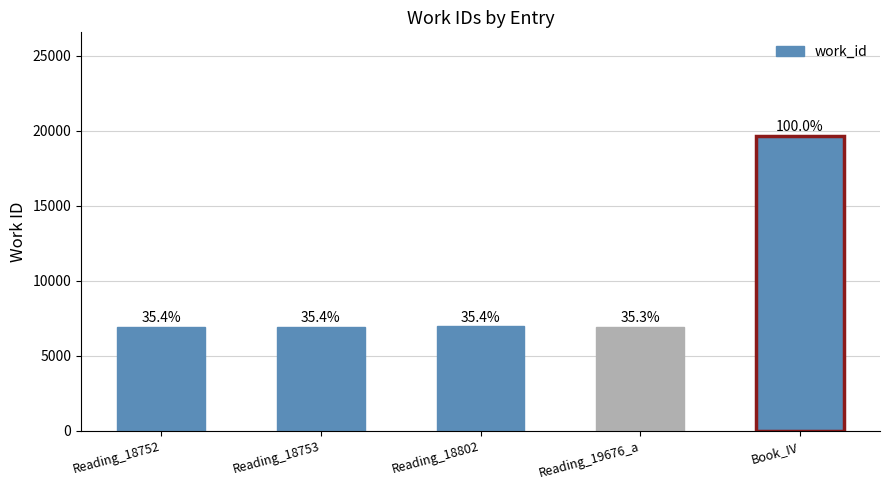

How many bars are there in total?

5